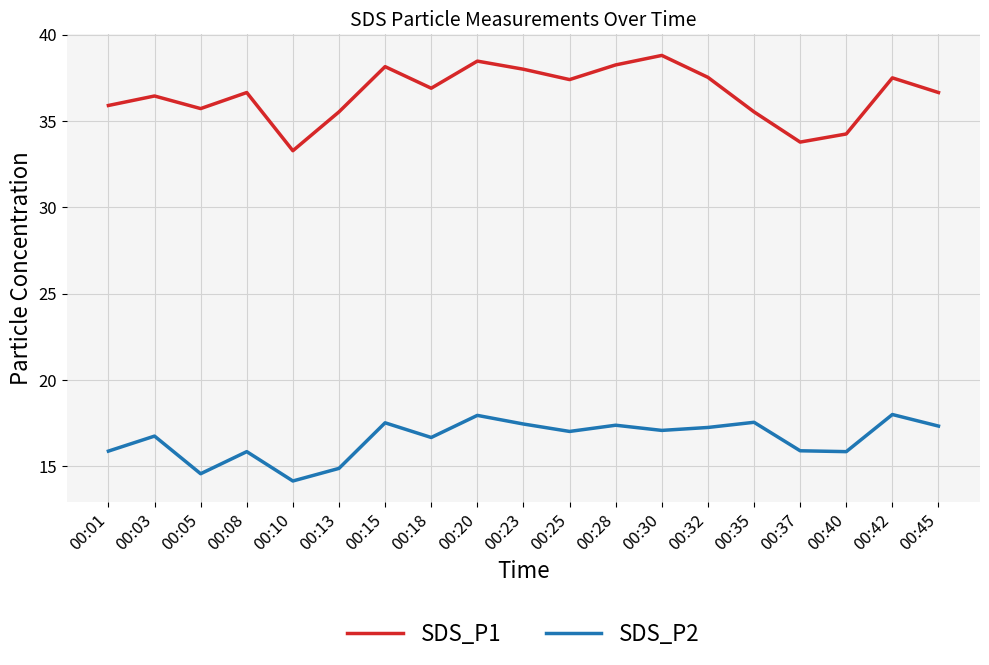

What is the sum of the SDS_P2 values at 00:18 and 00:10?

30.8